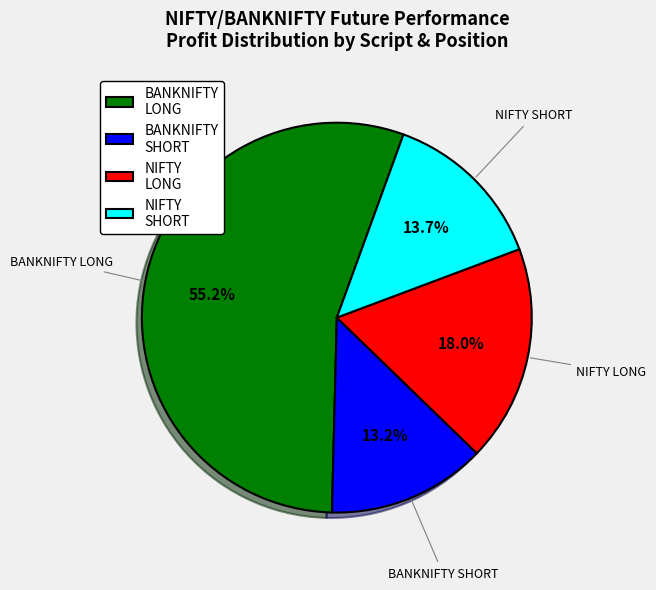

To the nearest percent, what is the average slice percentage?

25%